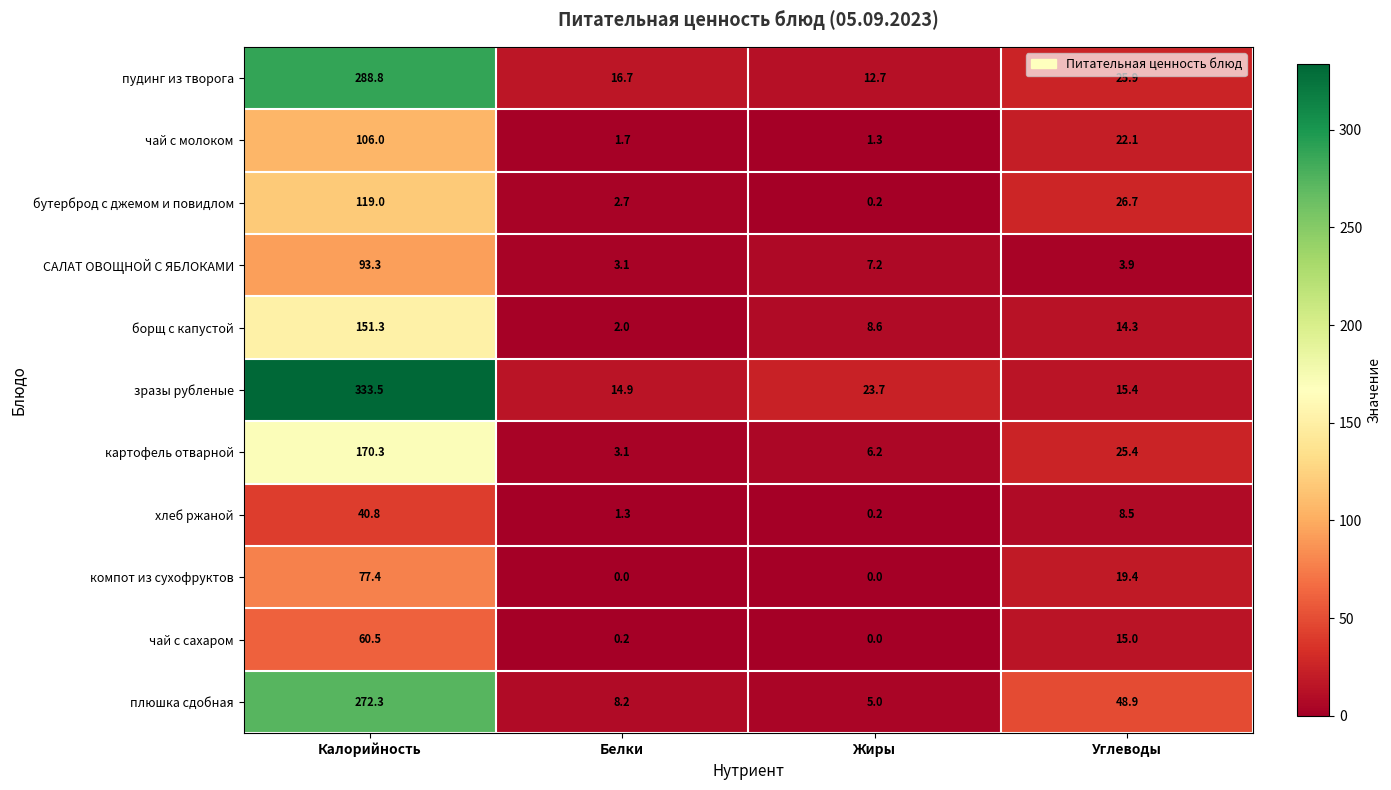

Which label corresponds to the largest value in the chart?

Калорийность